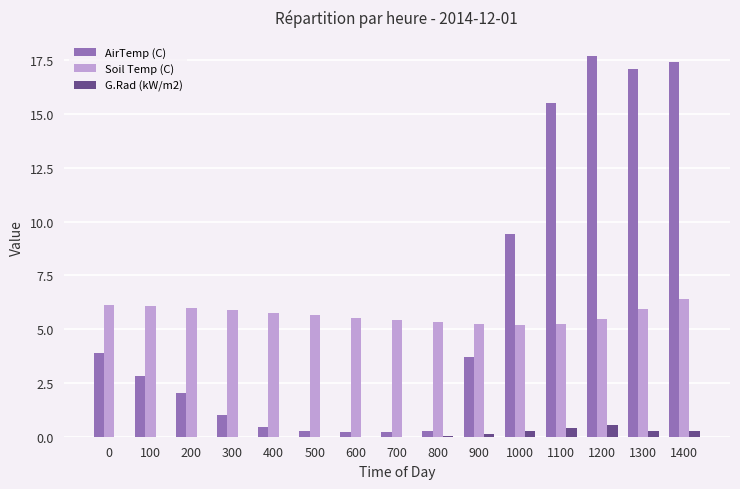

Count the number of categories in the chart.

15